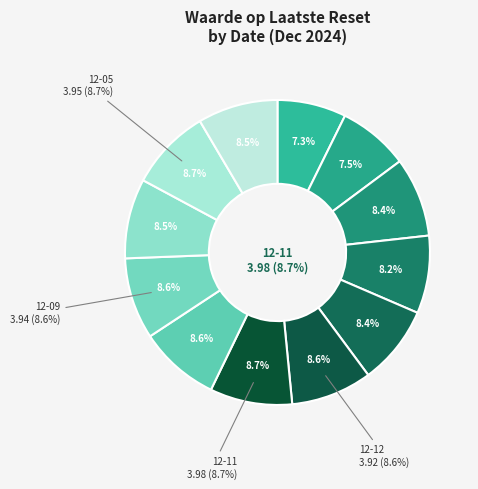

To the nearest percent, what portion does 2024-12-20 represent?

7%